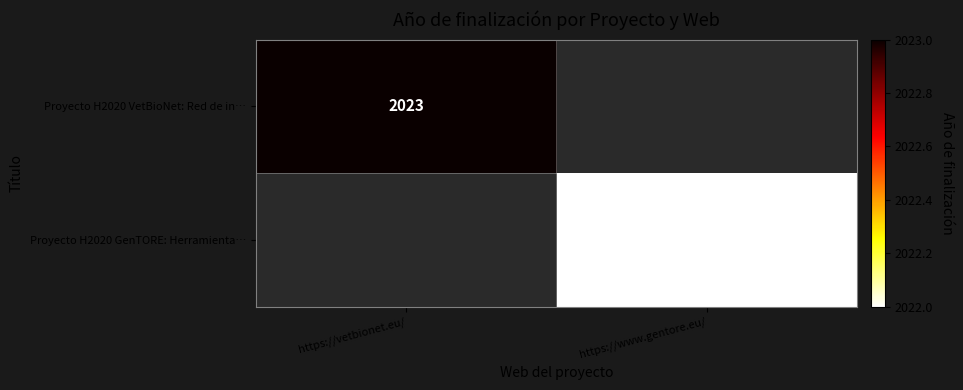

The value of Proyecto H2020 VetBioNet: Red de in… at https://vetbionet.eu/ is 2023. True or false?

True